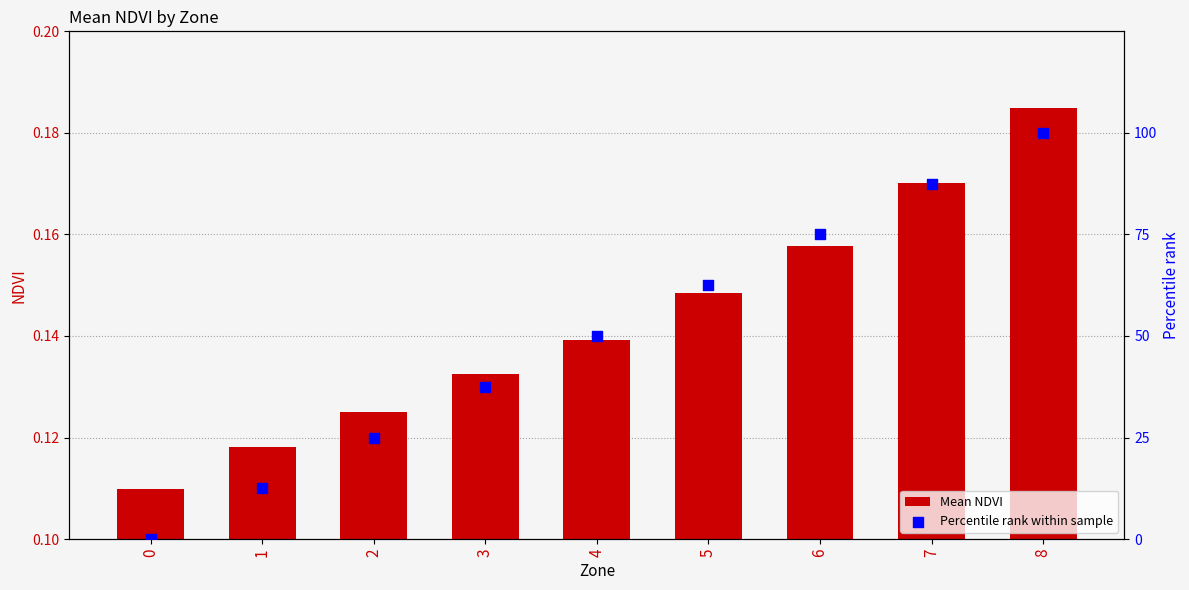

What is the total value across all series at 0?

0.1